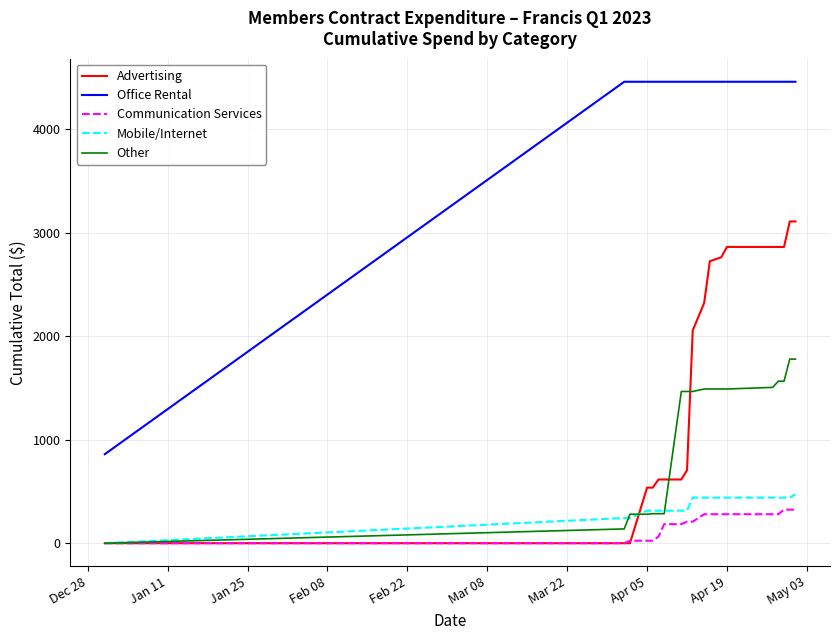

What is the sum of all Other values?

20095.4